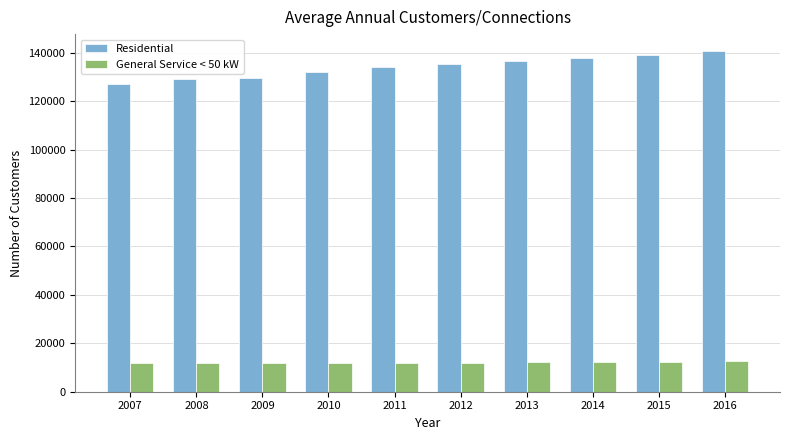

Is the value of Residential at 2014 greater than the value of General Service < 50 kW at 2007?

Yes